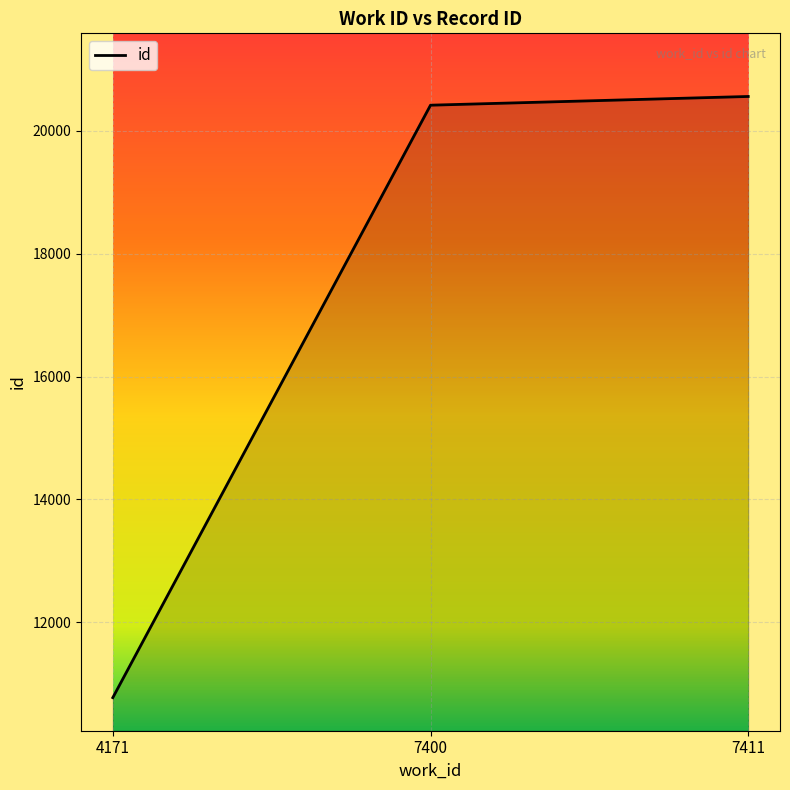

What is the maximum value shown in the chart?

20562